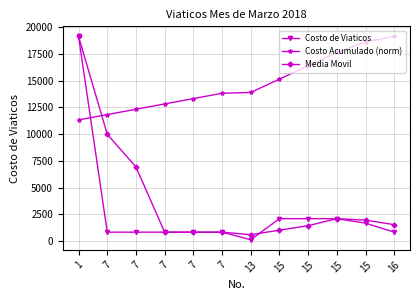

Read the Media Movil value at 7.

840.0